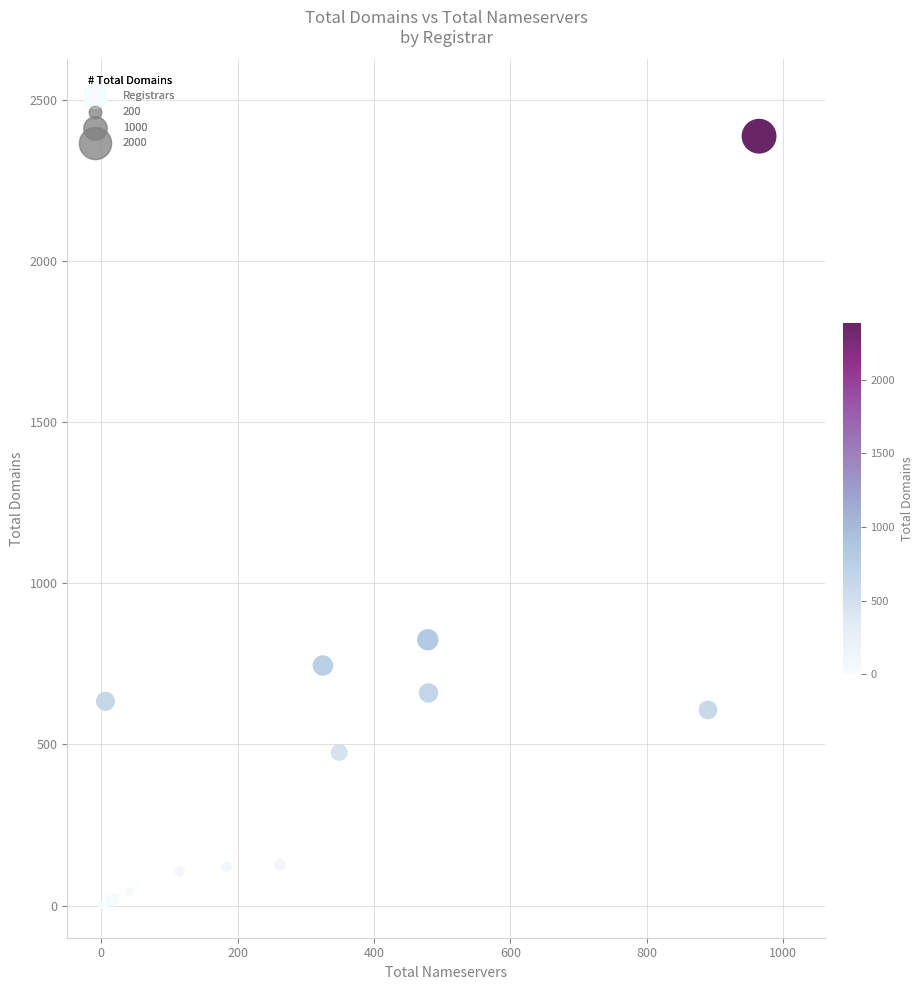

What Y value in the scatter plot is closest to 1194?

825